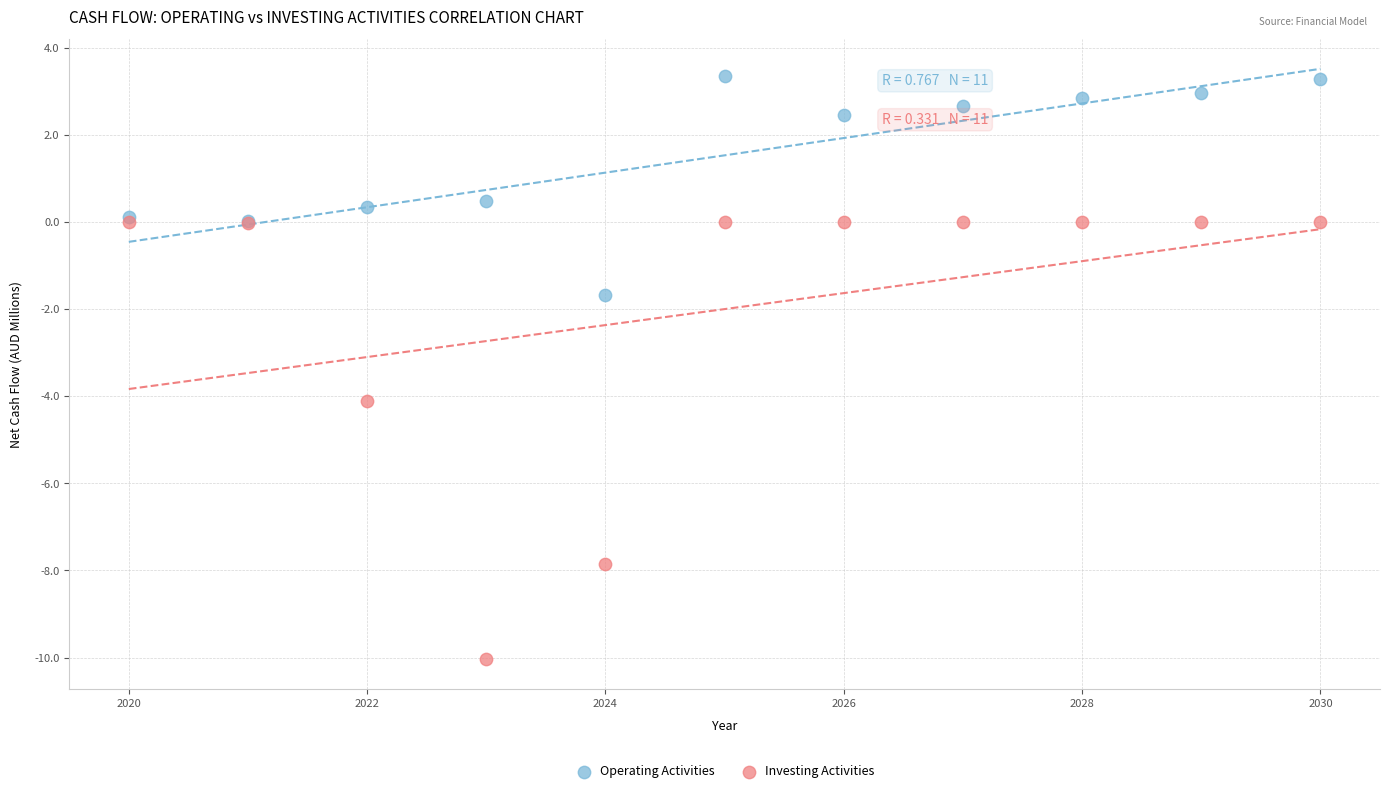

Which series contains the highest Y value?

Operating Activities